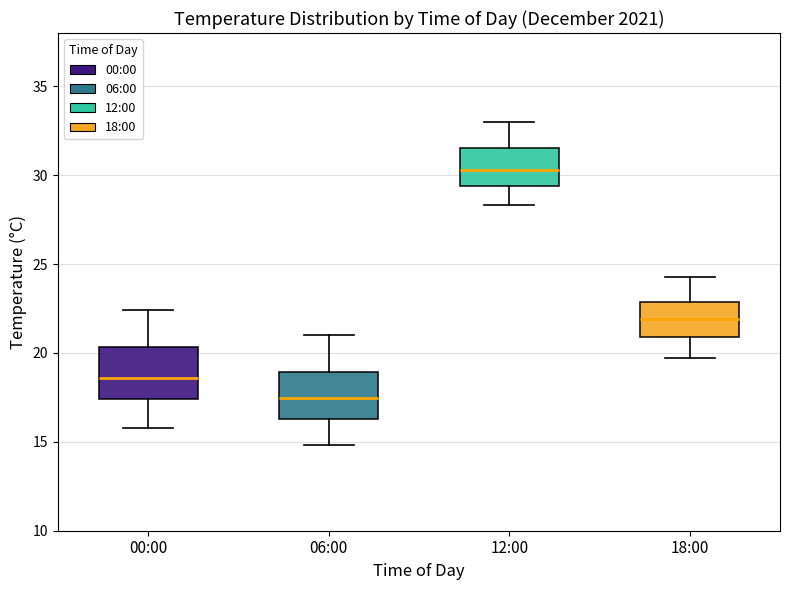

Where is the lower edge of the box for 06:00 on the y-axis? The values are not printed on the chart, so give them approximately, as read against the axis.

16.5